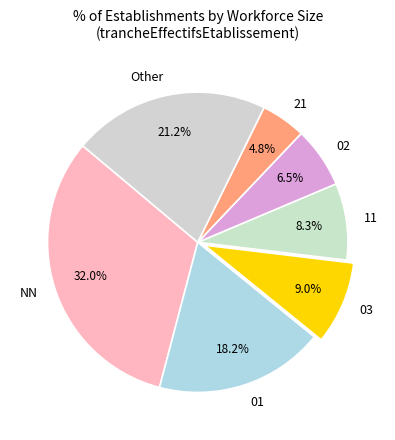

Approximately how many times larger is the value at 02 compared to NN?

0.2